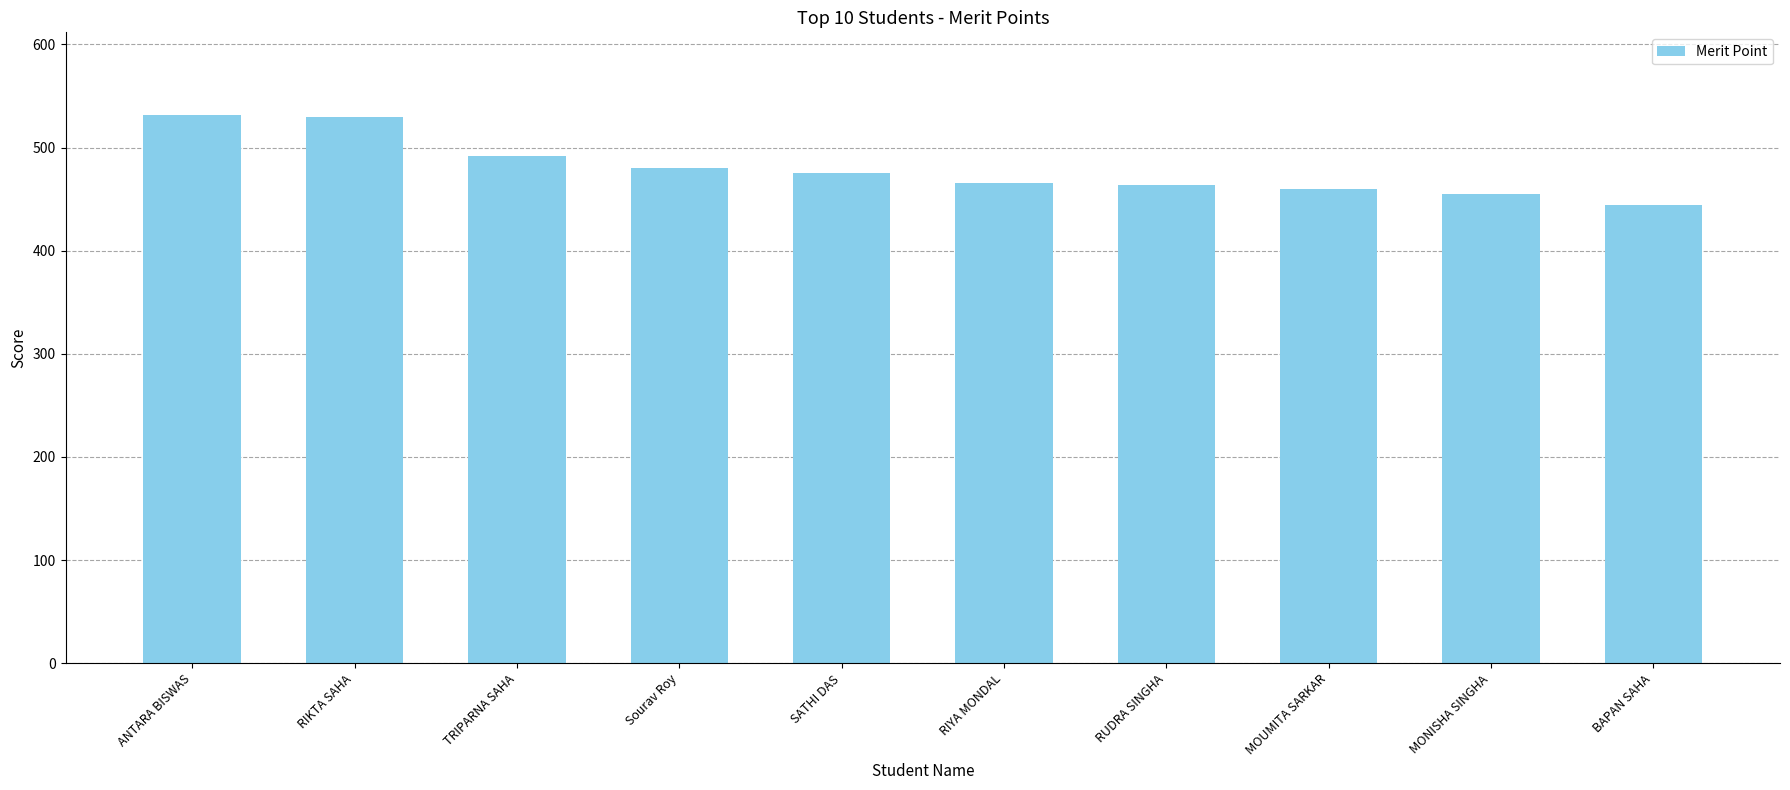

Does the chart contain stacked bars?

No